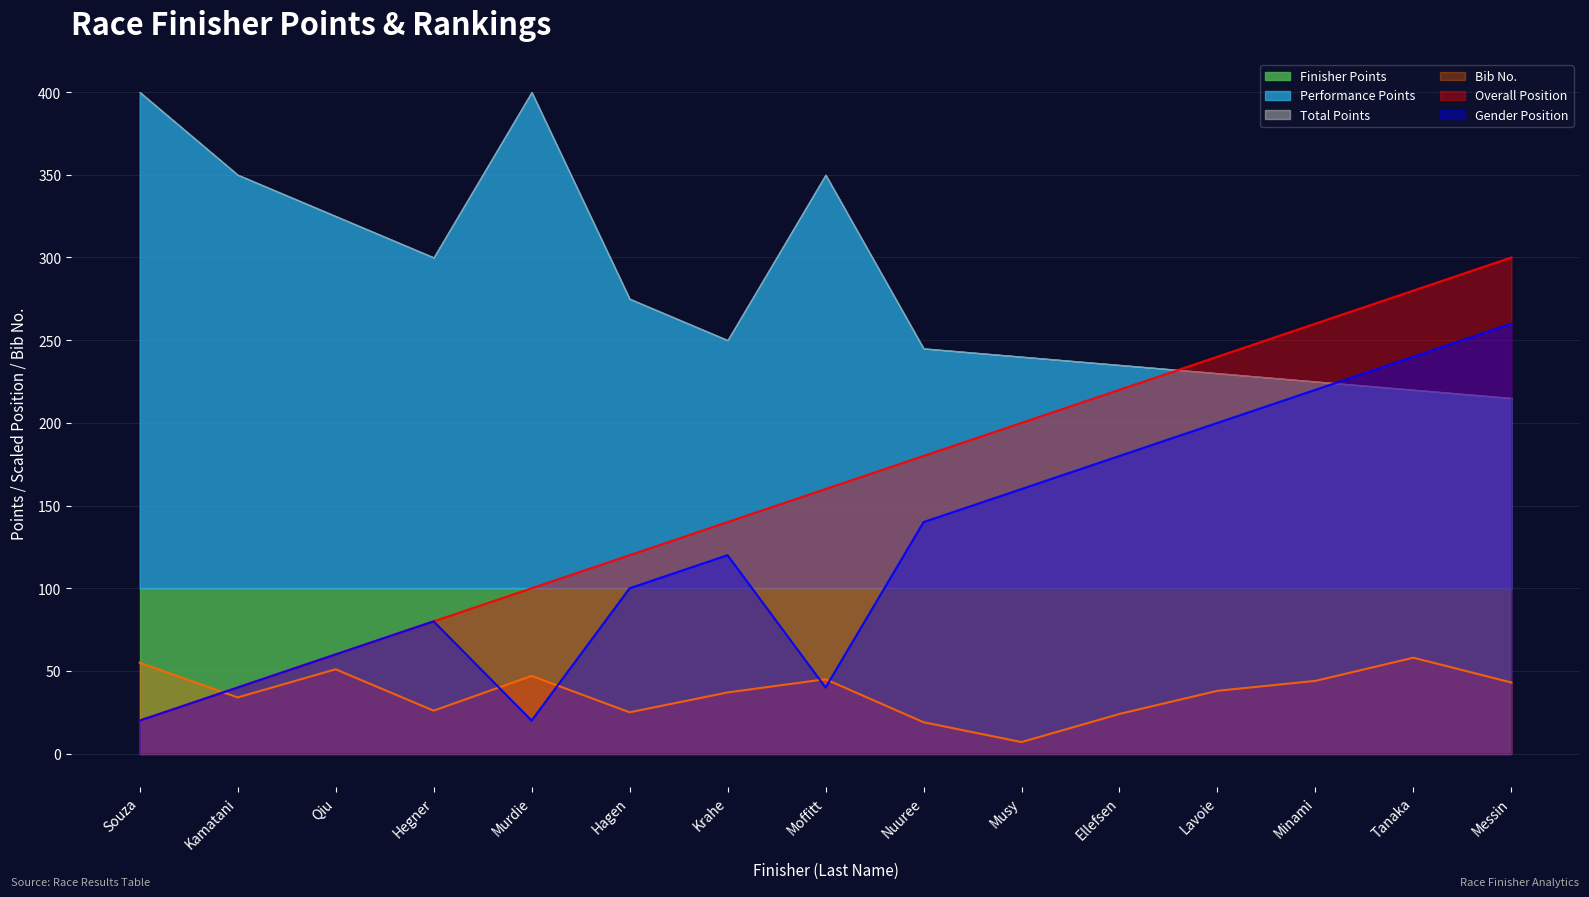

The value of Gender Position at Souza is 20. True or false?

True